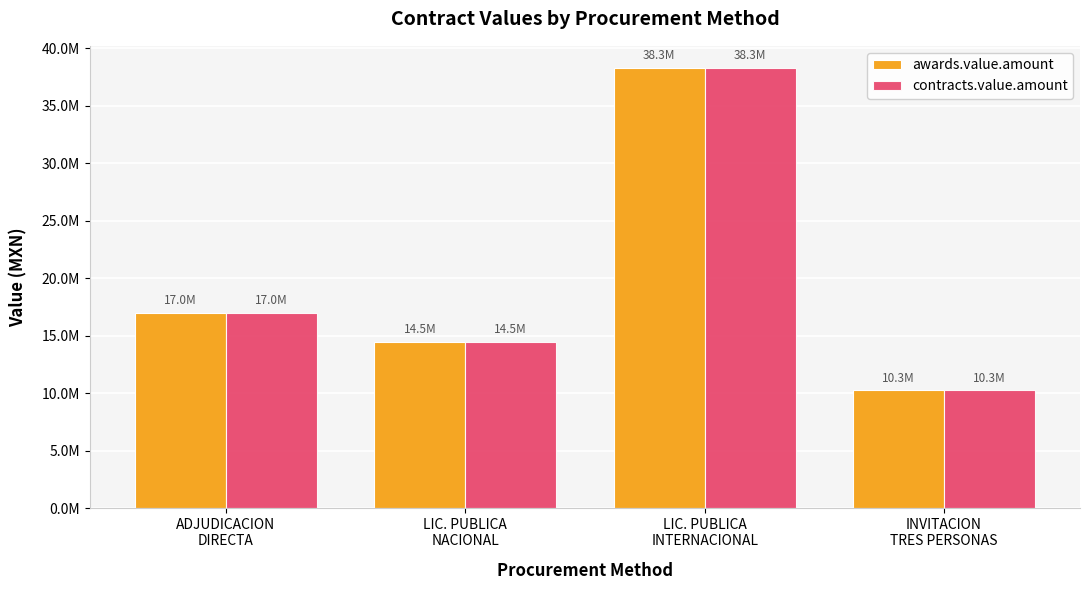

Does the chart contain any negative values?

No